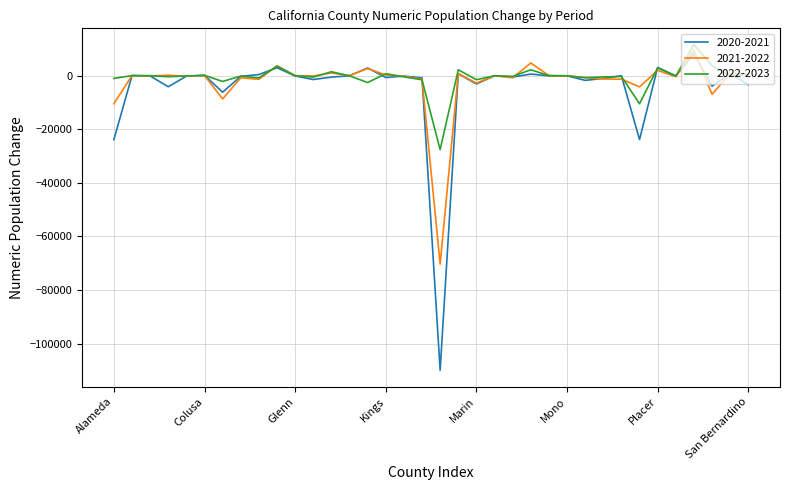

Count the number of categories in the chart.

36